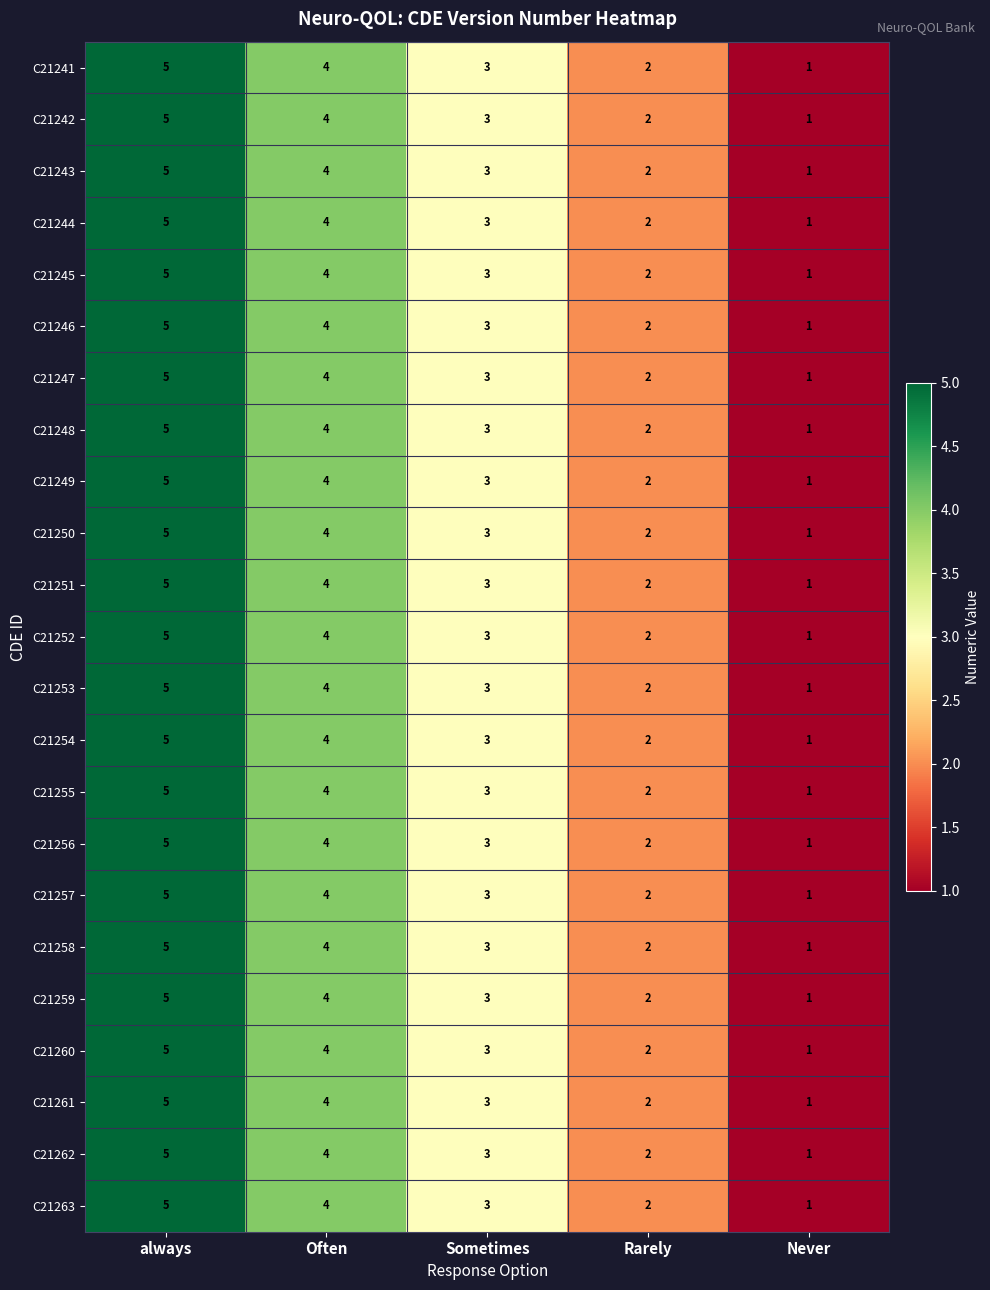

The C21250 series shows 2 at Rarely. True or false?

True